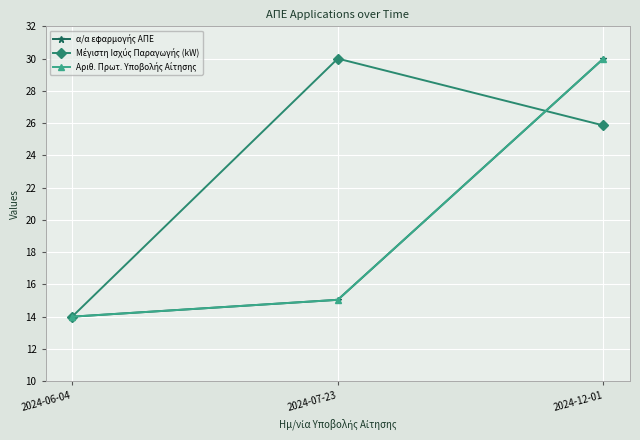

The Μέγιστη Ισχύς Παραγωγής (kW) series shows 7.0 at 2024-06-04. True or false?

False